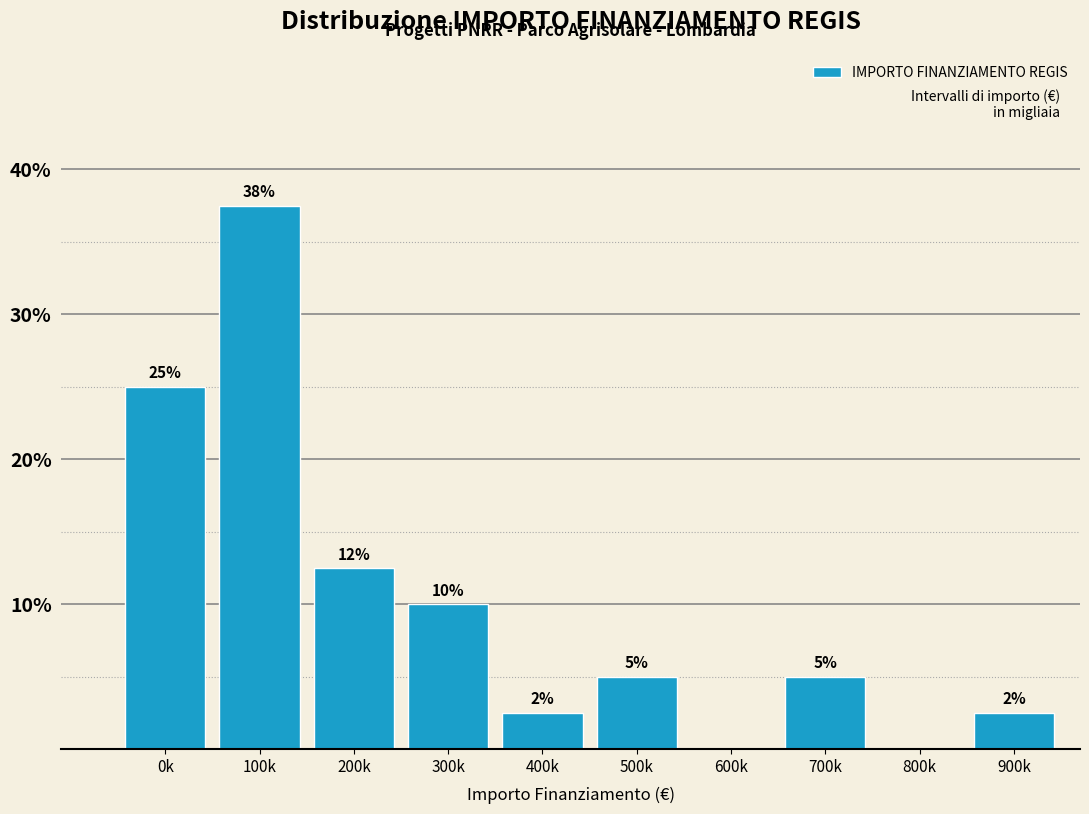

At which label does the data first exceed 5?

0k